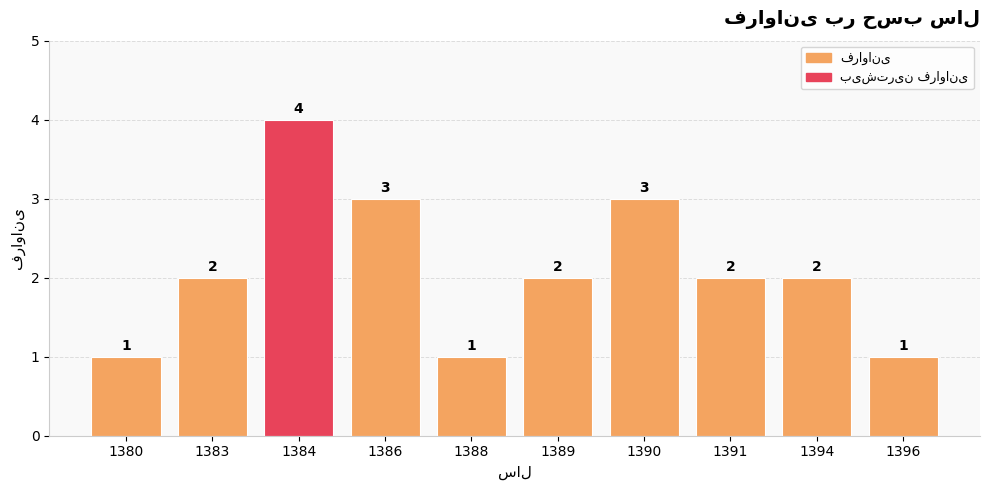

How many data points are less than 2?

3